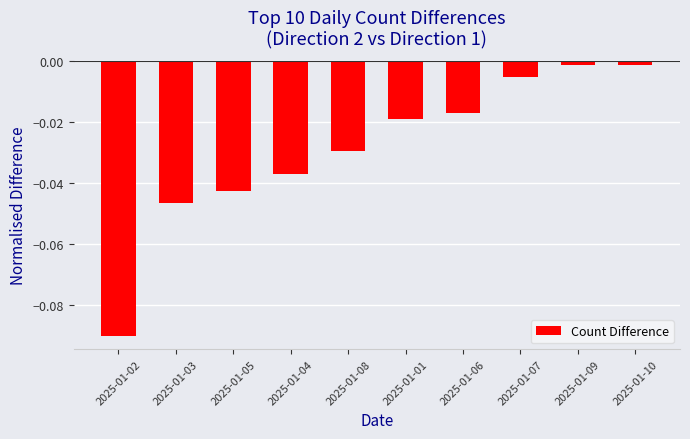

Which label corresponds to the smallest value in the chart?

2025-01-02